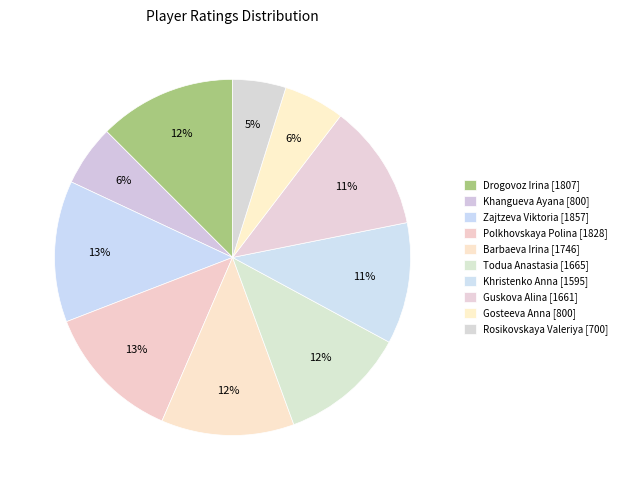

How many slices are in this pie chart?

10